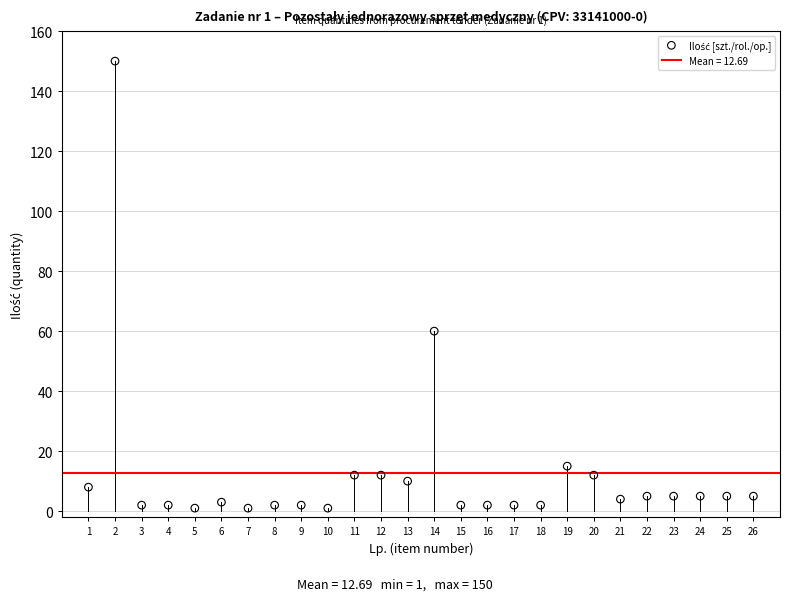

What is the range of Y values (max minus min)?

149